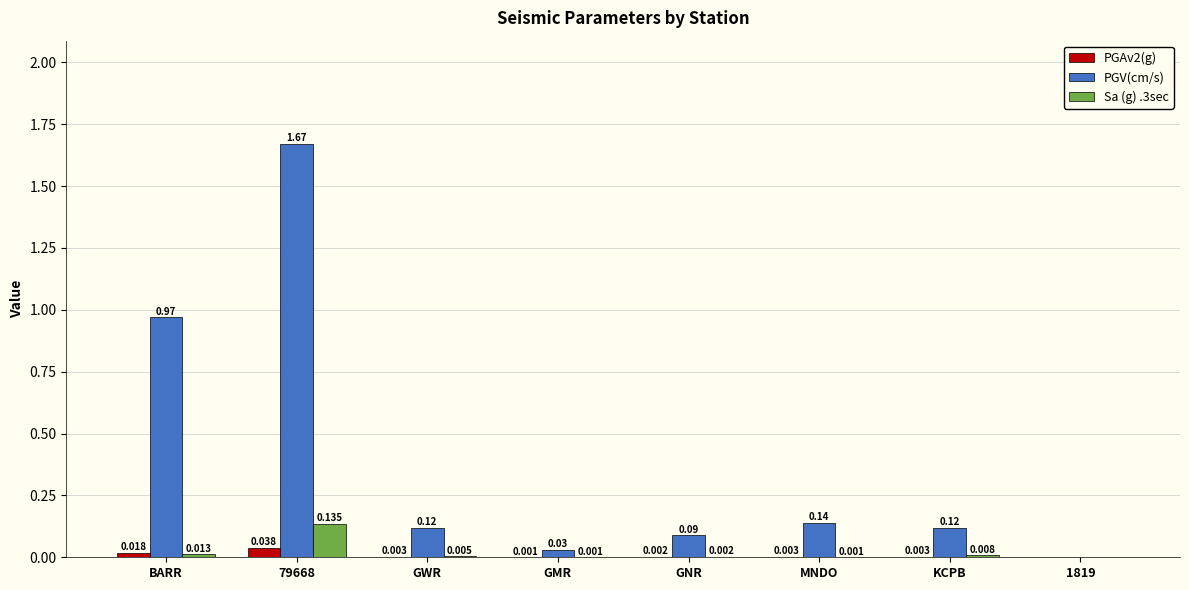

Which series has the largest total across all categories?

PGV(cm/s)